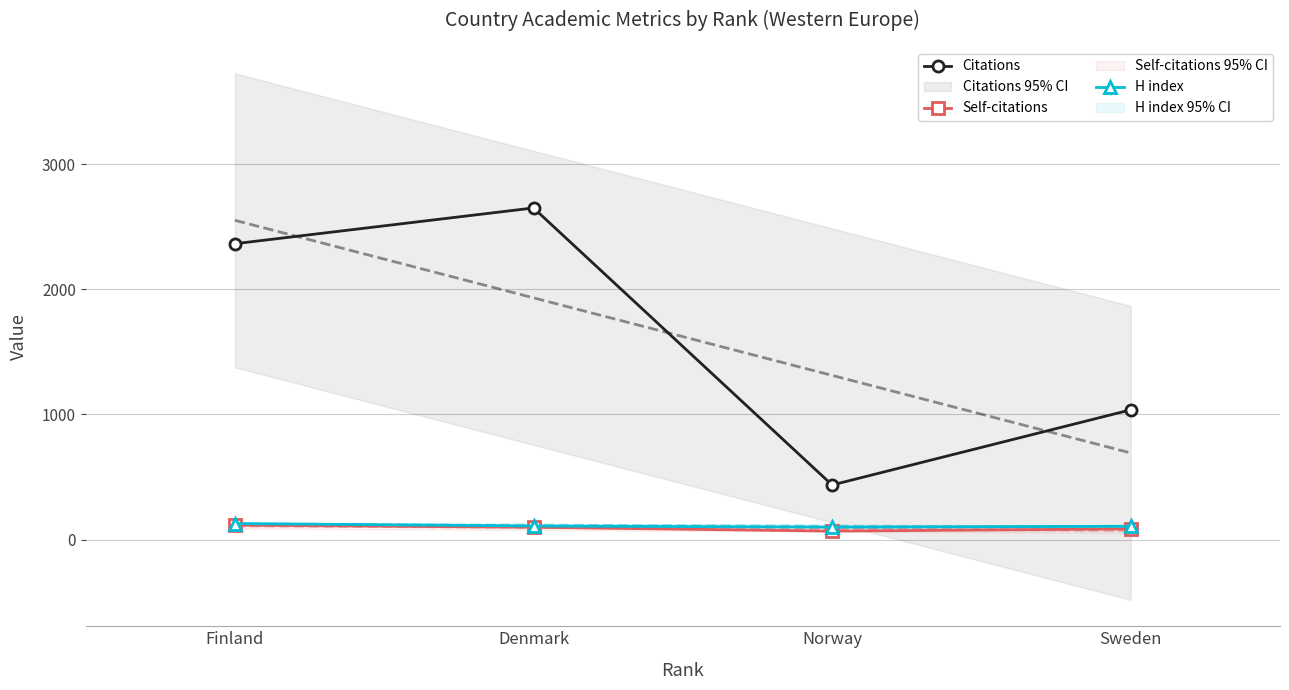

What is the label of the 4th point from the right?

Finland